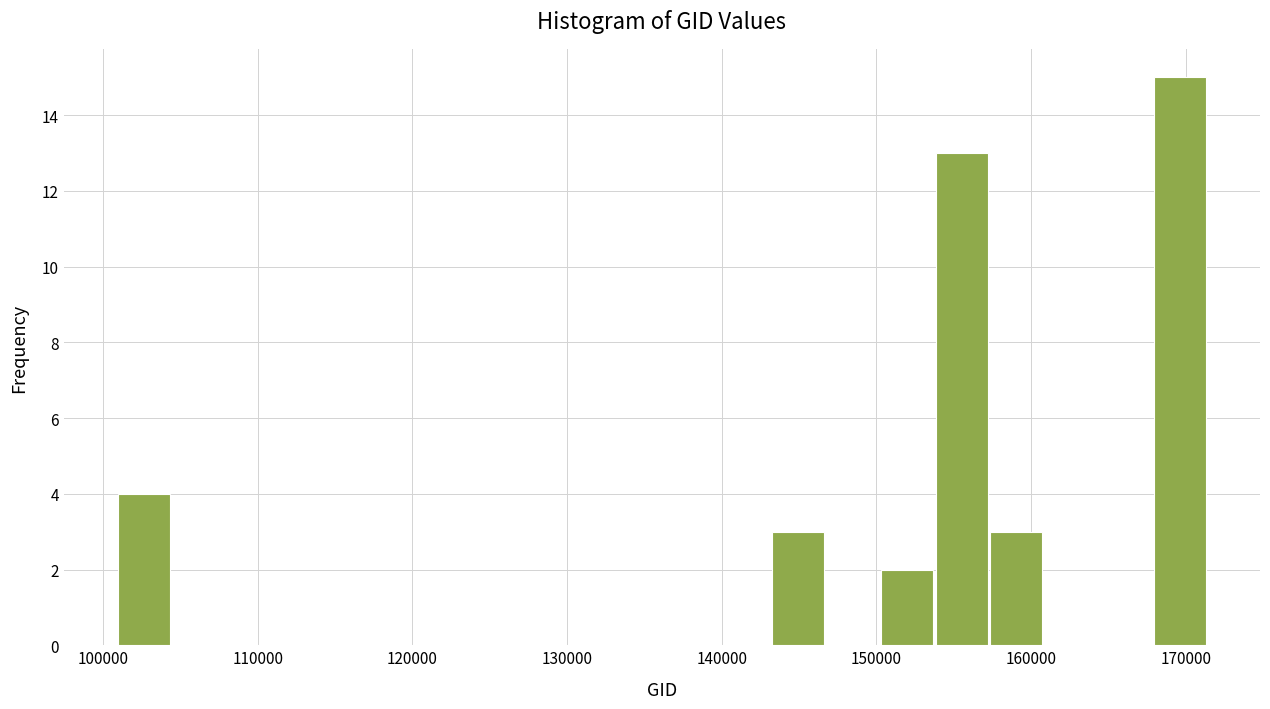

Read against the x-axis, roughly where is the centre of the tallest bar?

170000